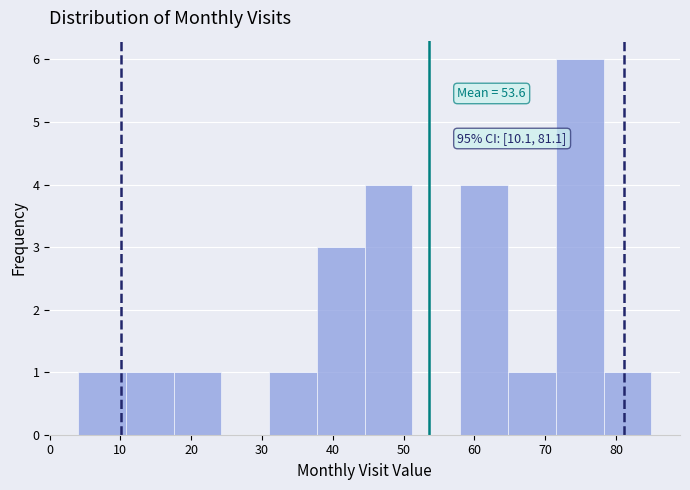

Over which range of the x-axis is the bar tallest?

72 to 78